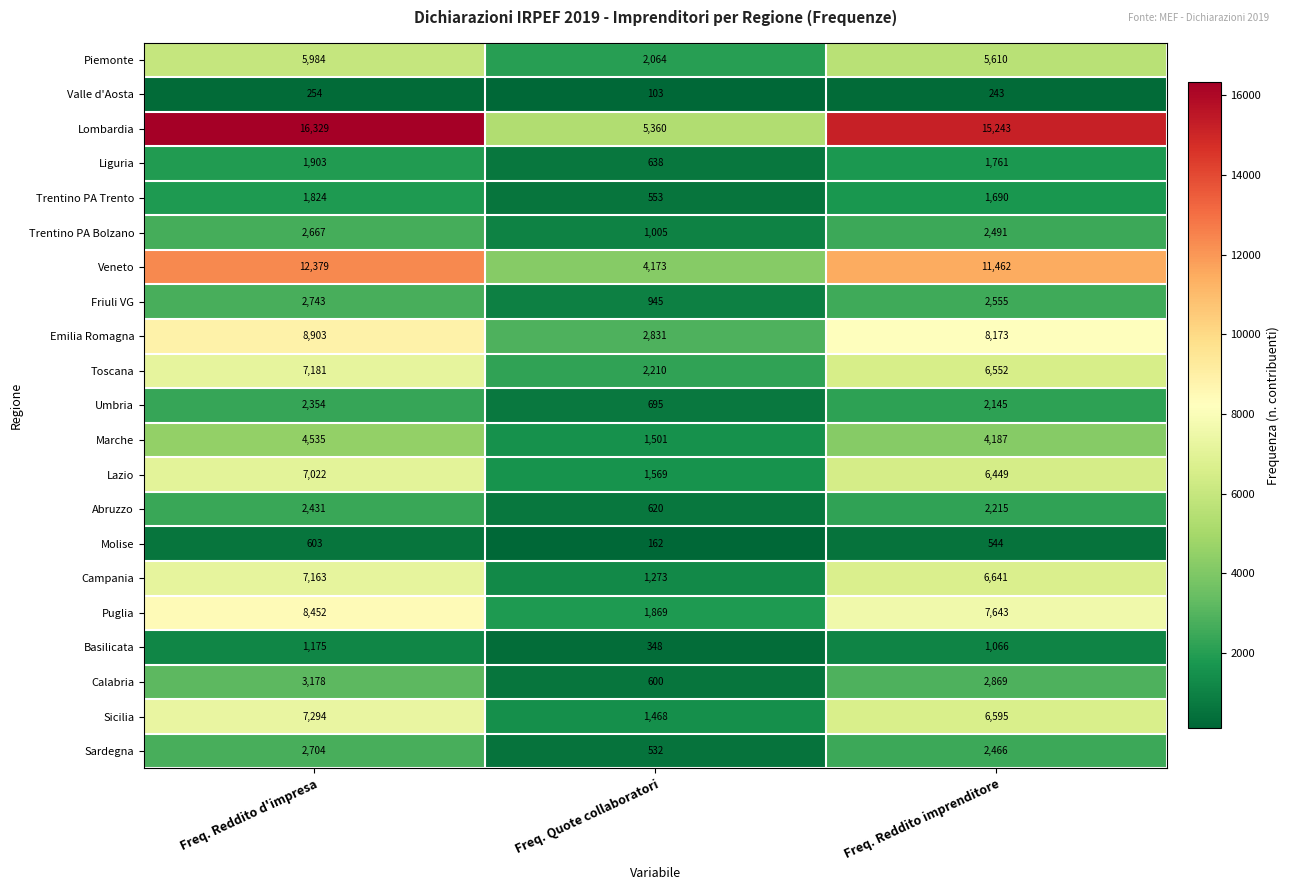

List the series in order of their peak value, lowest first.

Valle d'Aosta, Molise, Basilicata, Trentino PA Trento, Liguria, Umbria, Abruzzo, Trentino PA Bolzano, Sardegna, Friuli VG, Calabria, Marche, Piemonte, Lazio, Campania, Toscana, Sicilia, Puglia, Emilia Romagna, Veneto, Lombardia